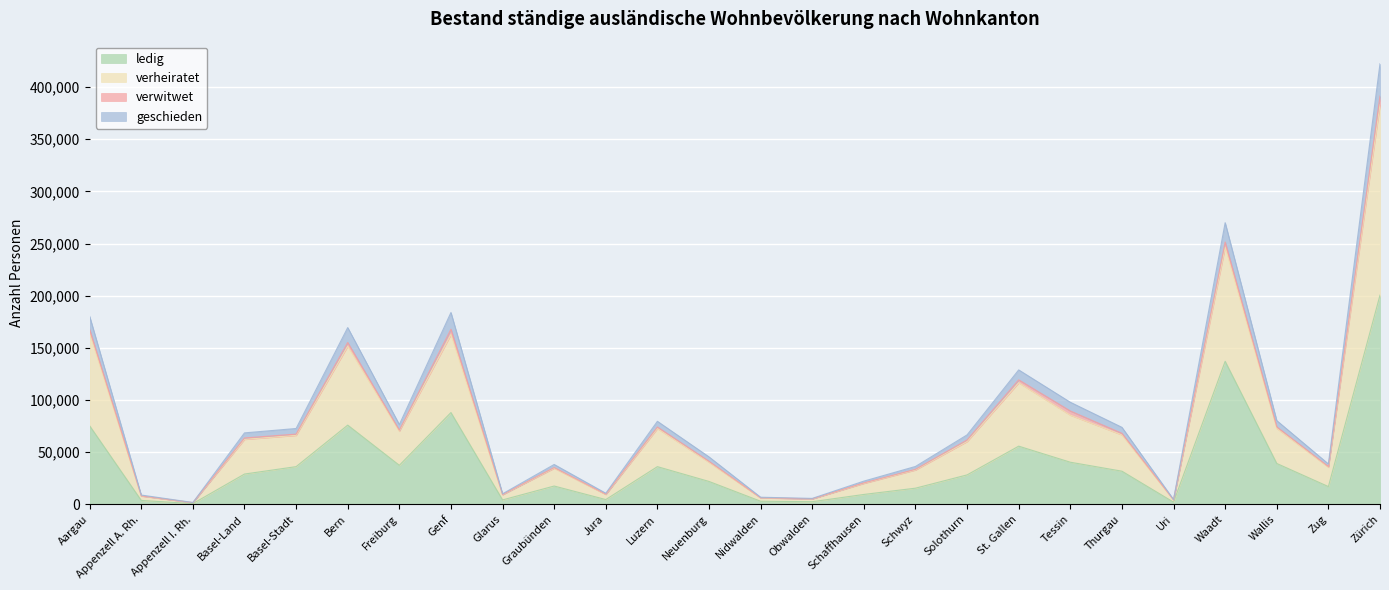

The ledig series shows 53760 at Freiburg. True or false?

False